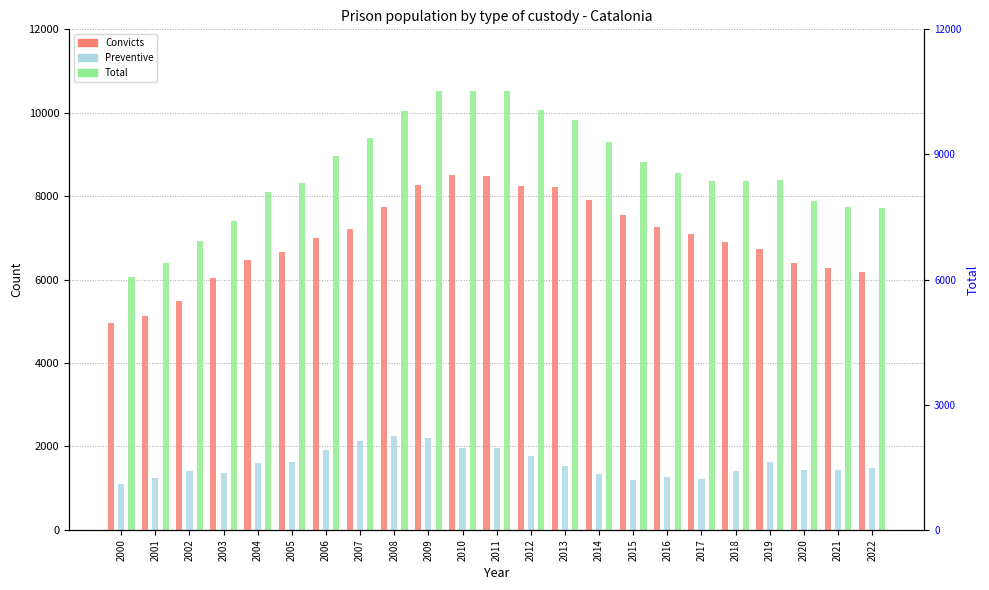

At which label is Convicts closest to 6737?

2019